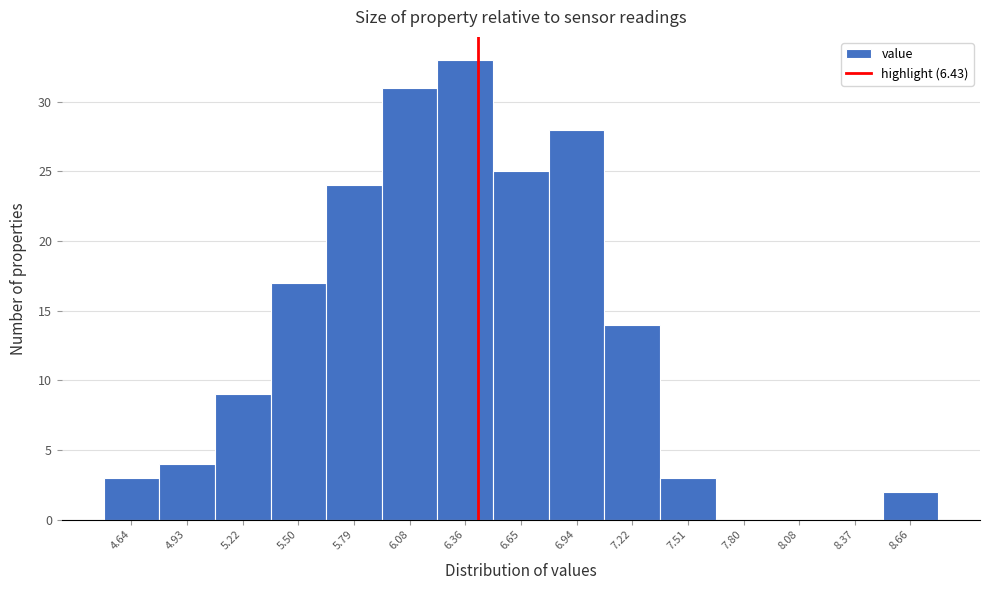

Reading left to right, transcribe this chart: for each bar, give the range it covers on the x-axis and its height. Neither the bar edges nor the heights are printed on the chart, so give them approximately, as read against the axes.

4.50 to 4.80: 3
4.80 to 5.05: 4
5.05 to 5.35: 9
5.35 to 5.65: 17
5.65 to 5.95: 24
5.95 to 6.20: 31
6.20 to 6.50: 33
6.50 to 6.80: 25
6.80 to 7.10: 28
7.10 to 7.35: 14
7.35 to 7.65: 3
7.65 to 7.95: 0
7.95 to 8.25: 0
8.25 to 8.50: 0
8.50 to 8.80: 2